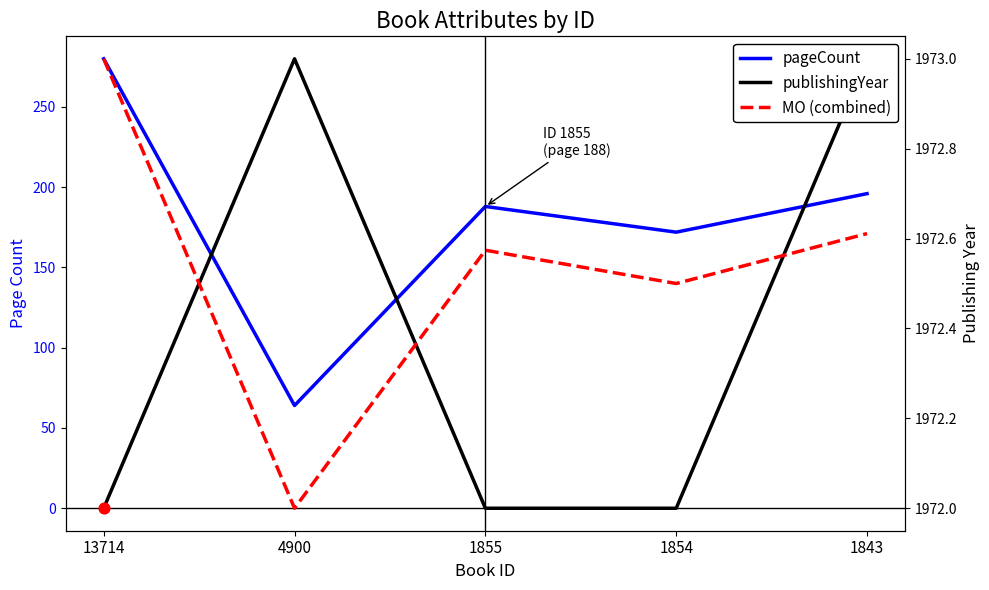

Which series contains the lowest Y value?

pageCount